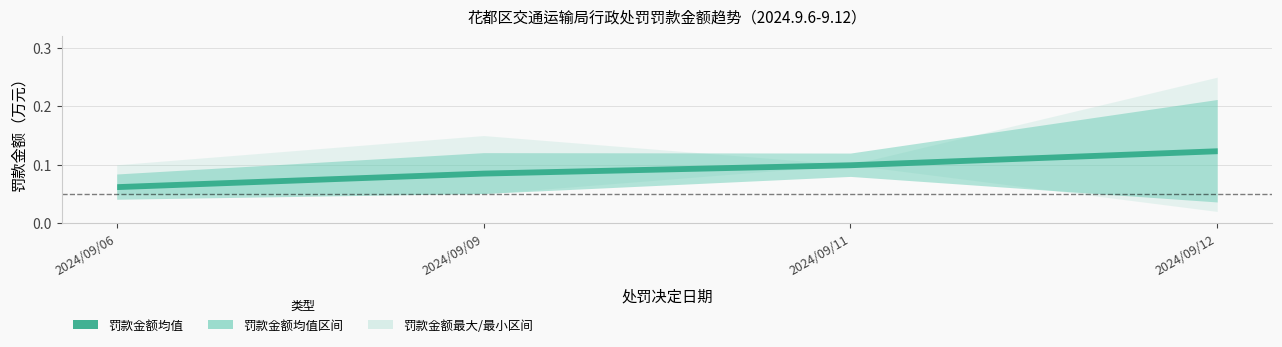

Which label corresponds to the largest value in the chart?

2024/09/12